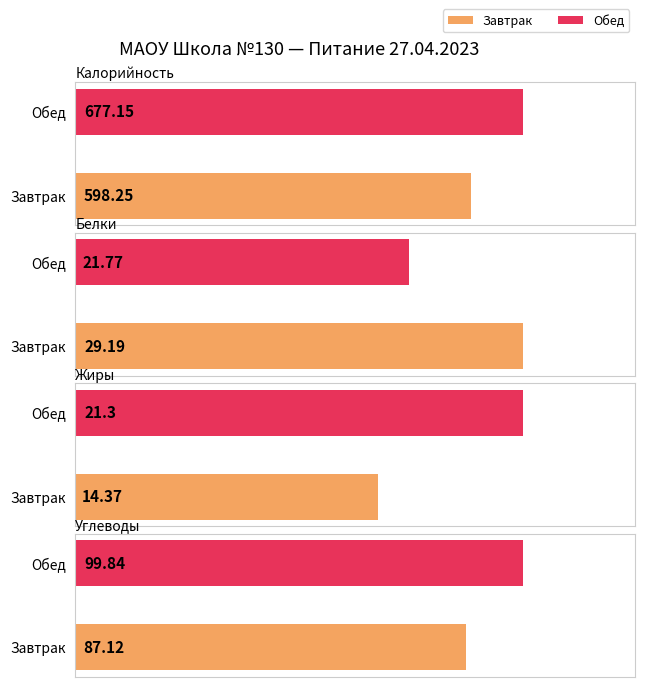

What is the maximum value for Жиры?

21.3